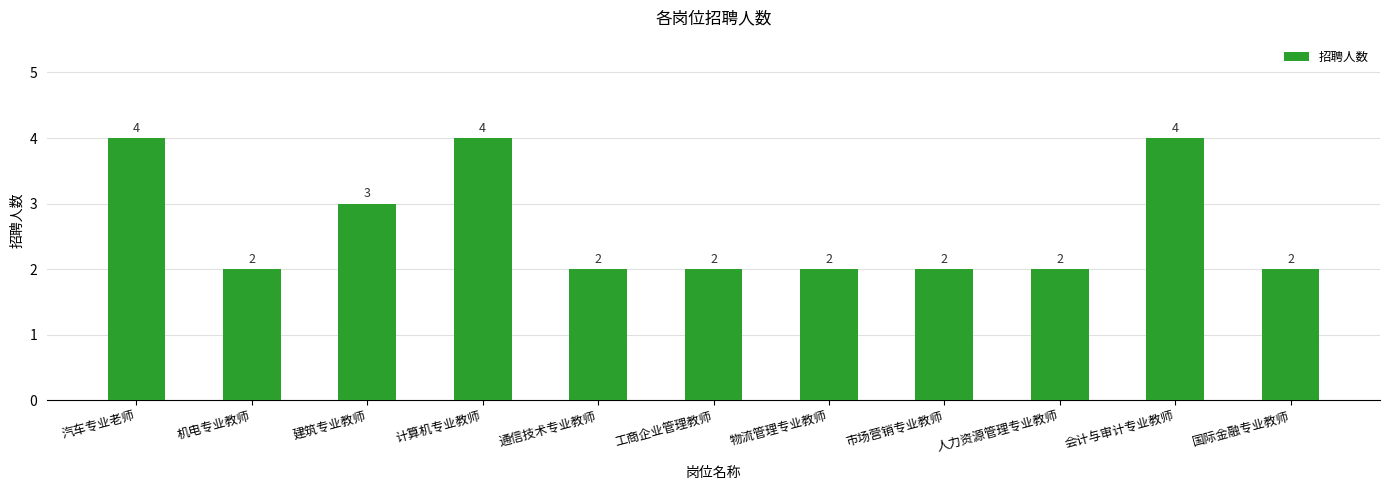

What position from the left is 物流管理专业教师?

7